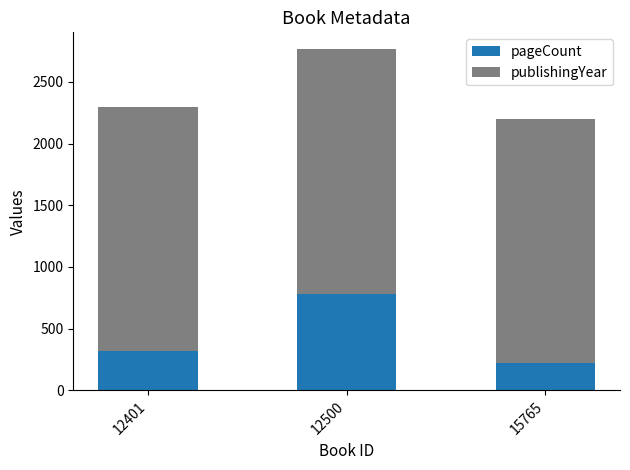

At which category is the sum across all series the highest?

12500